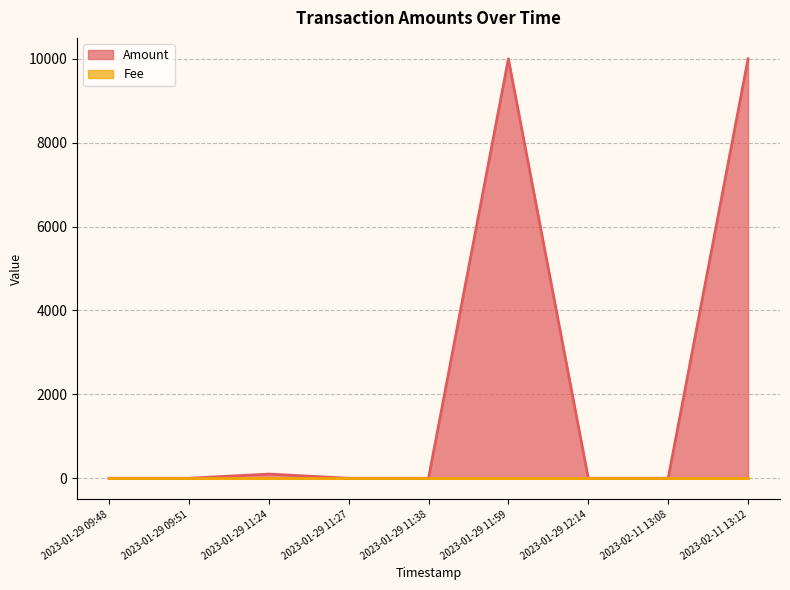

True or false: Fee has more than 2 points higher than both neighbors.

False